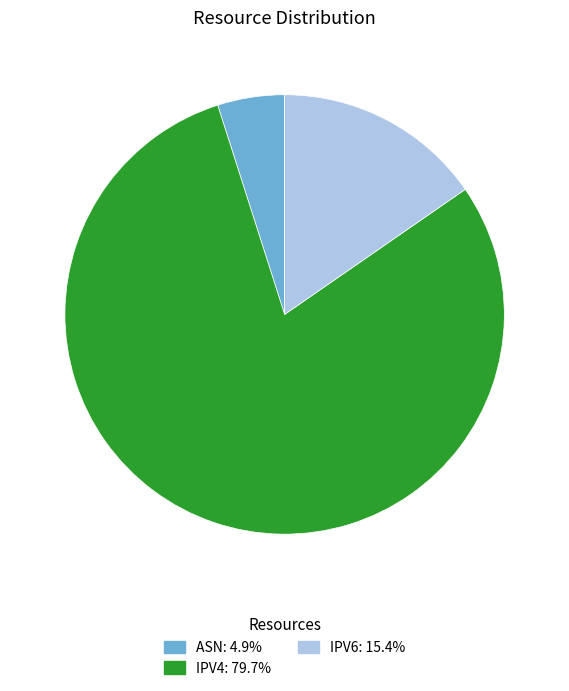

Is there any slice that represents more than half of the pie?

Yes